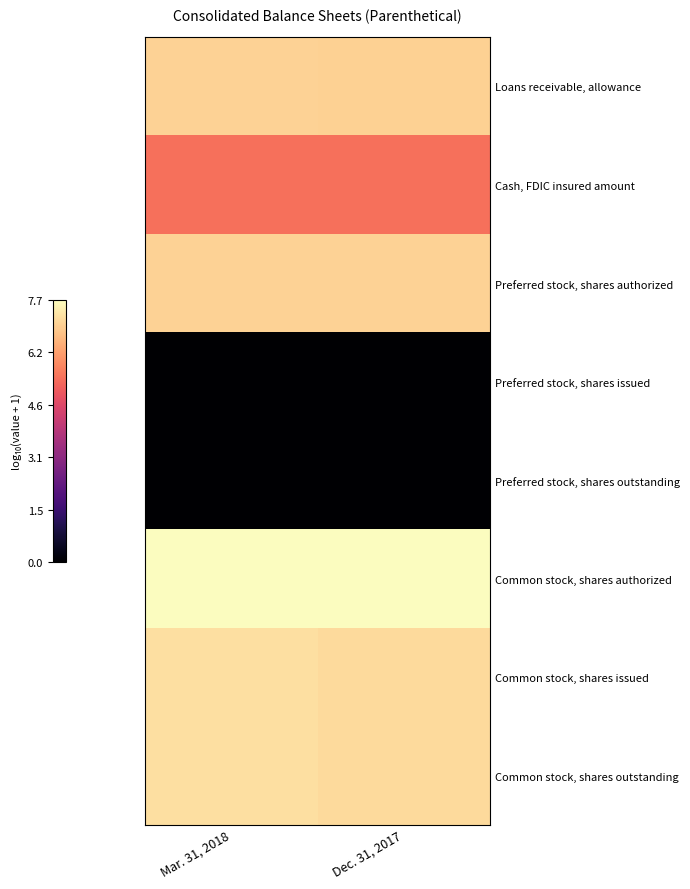

Count the number of data series in this chart.

8